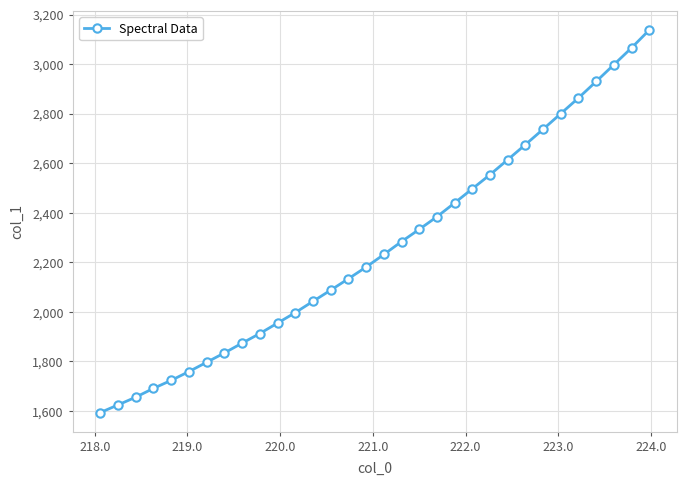

What is the value of the 21st point from the left?

2439.9